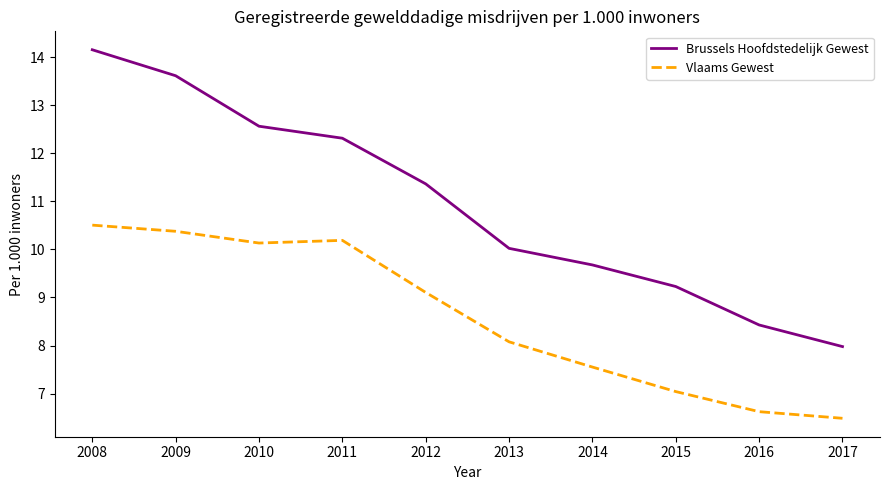

At which label does Vlaams Gewest first exceed 9?

2008